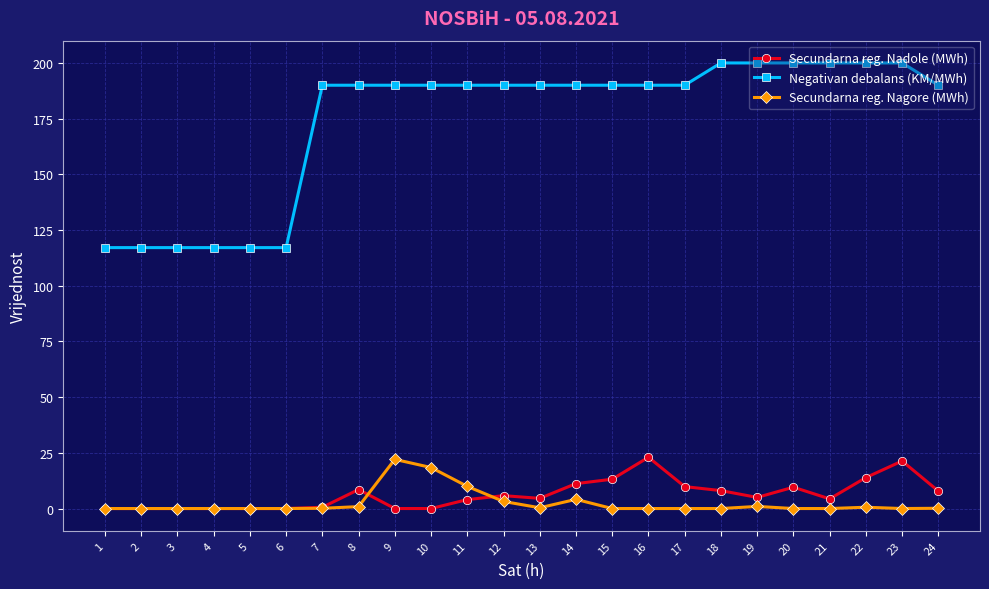

The value of Secundarna reg. Nagore (MWh) at 10 is 18.4. True or false?

True